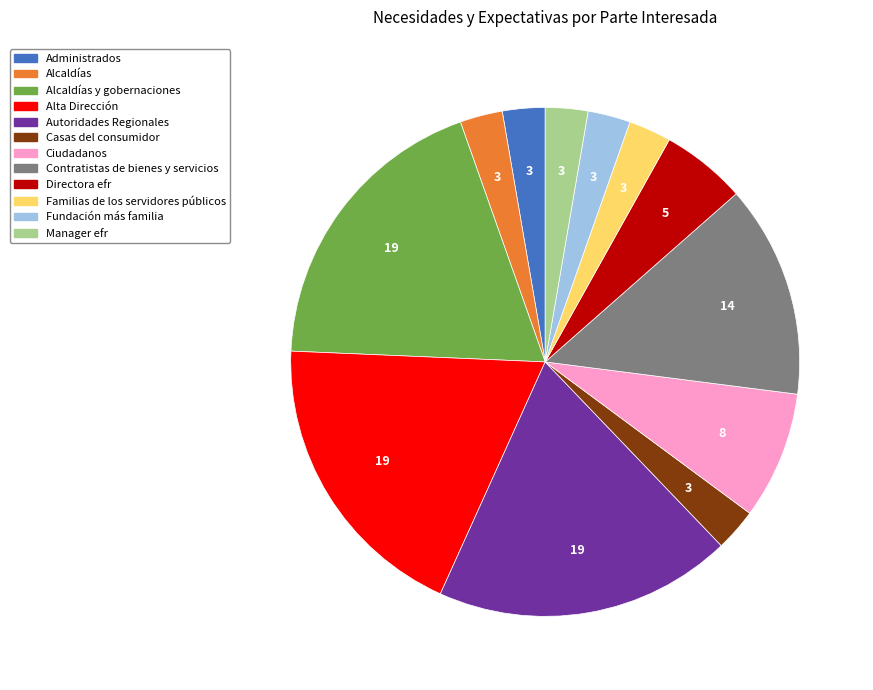

Does any single category account for the majority?

No